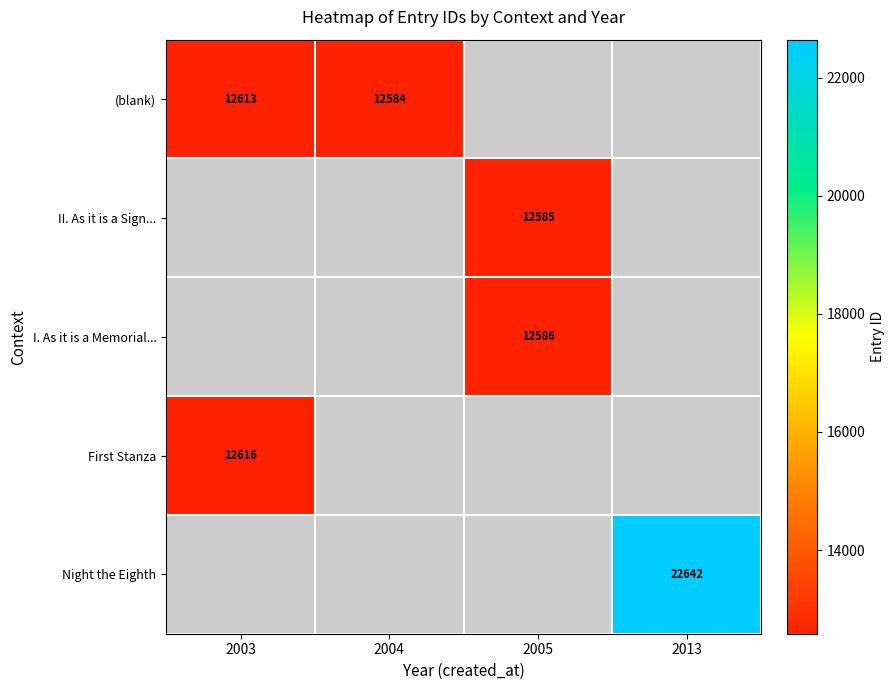

Which label corresponds to the largest value in the chart?

2013